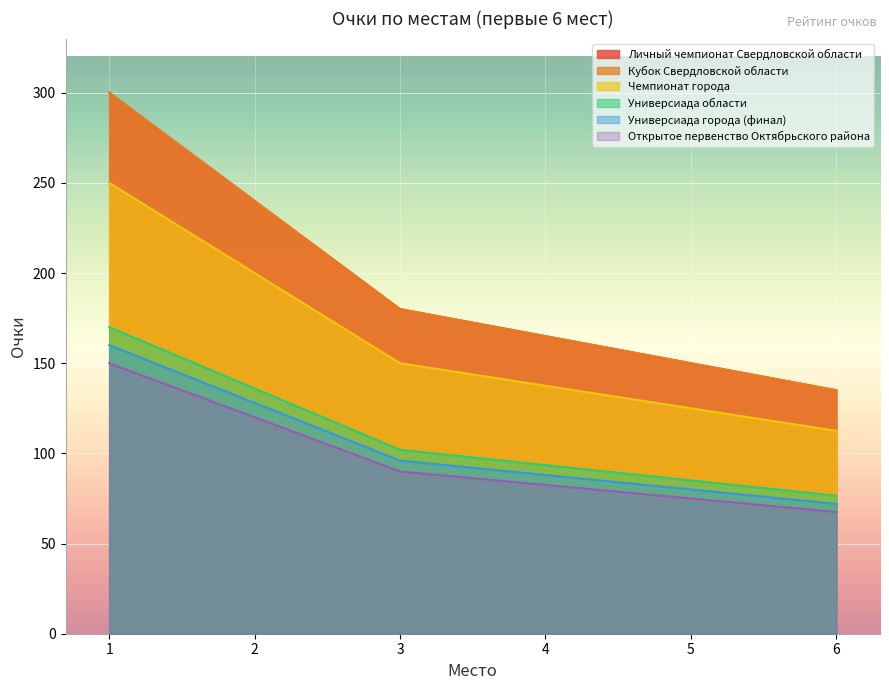

At which label is Универсиада области closest to 123?

2